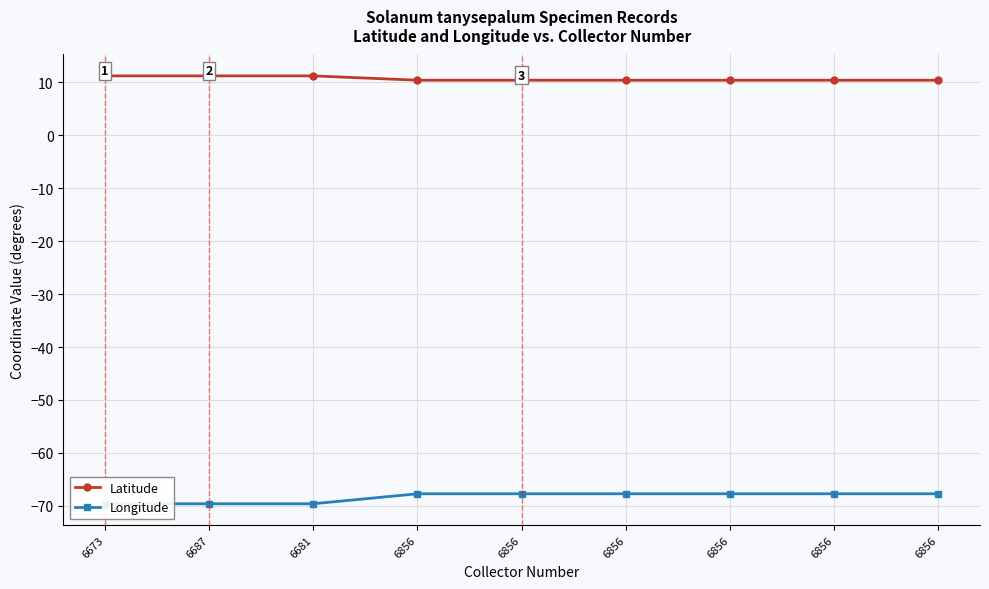

What is the sum of all Longitude values?

-614.9